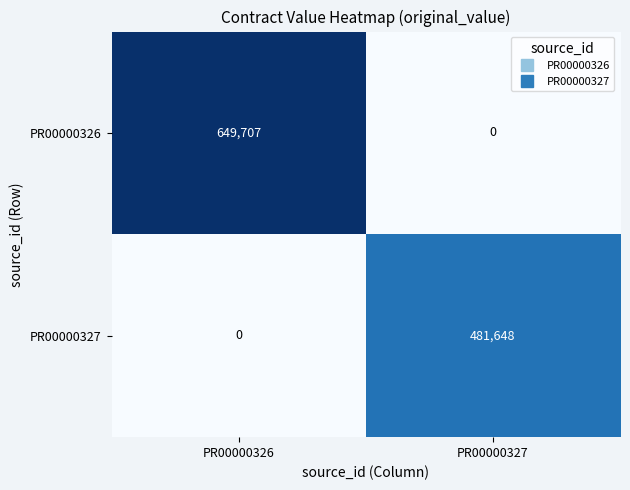

At which label is PR00000326 closest to 324853?

PR00000327